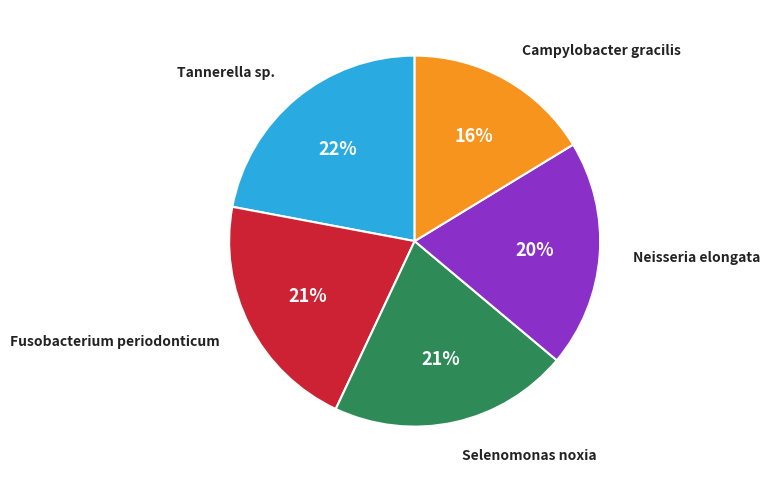

To the nearest percent, what is the average slice percentage?

20%